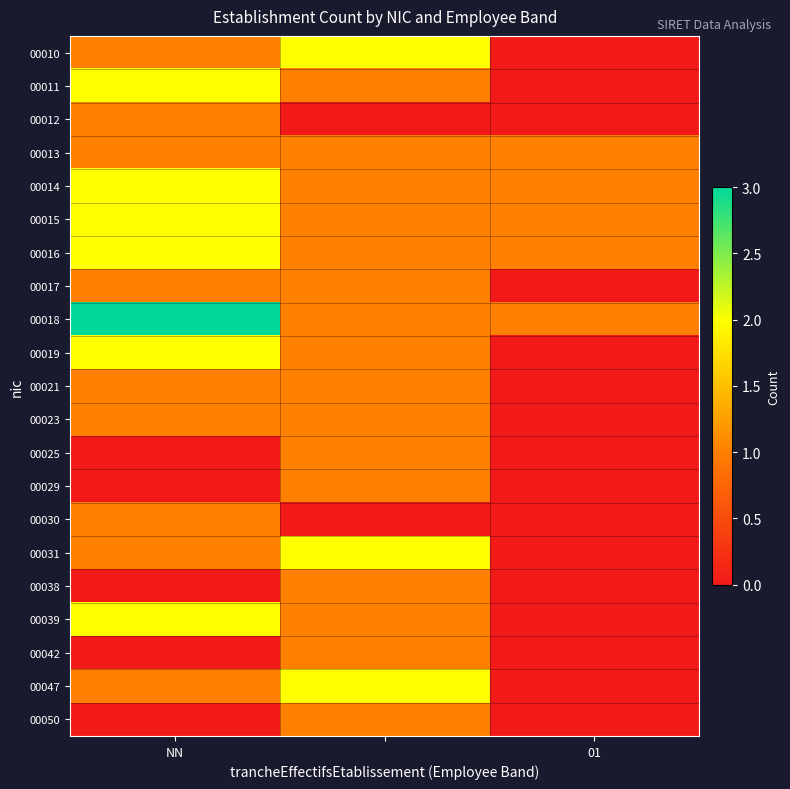

How many data points does each series have?

3